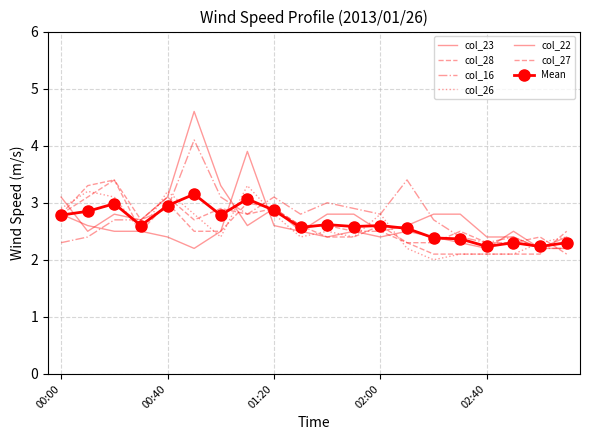

What is the difference between the second highest and minimum values in the col_27 series?

1.0